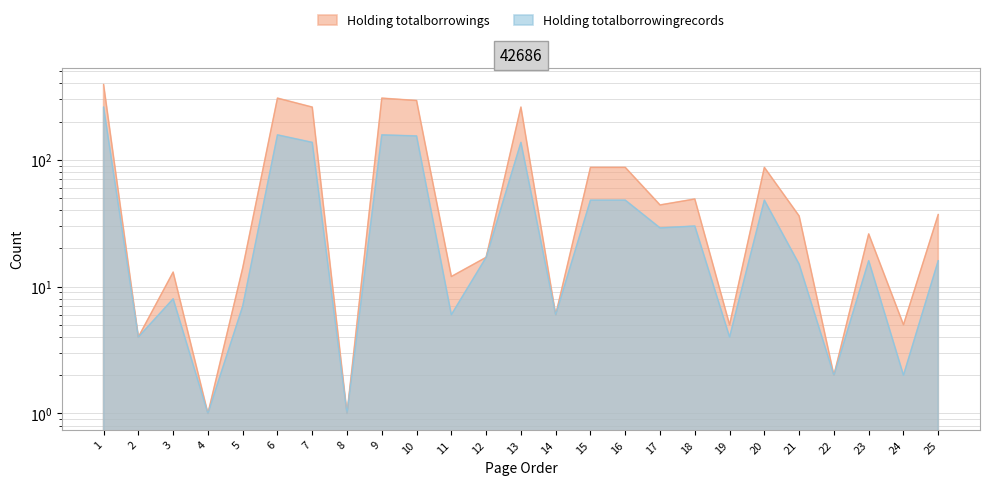

What is the minimum value shown in the chart?

1